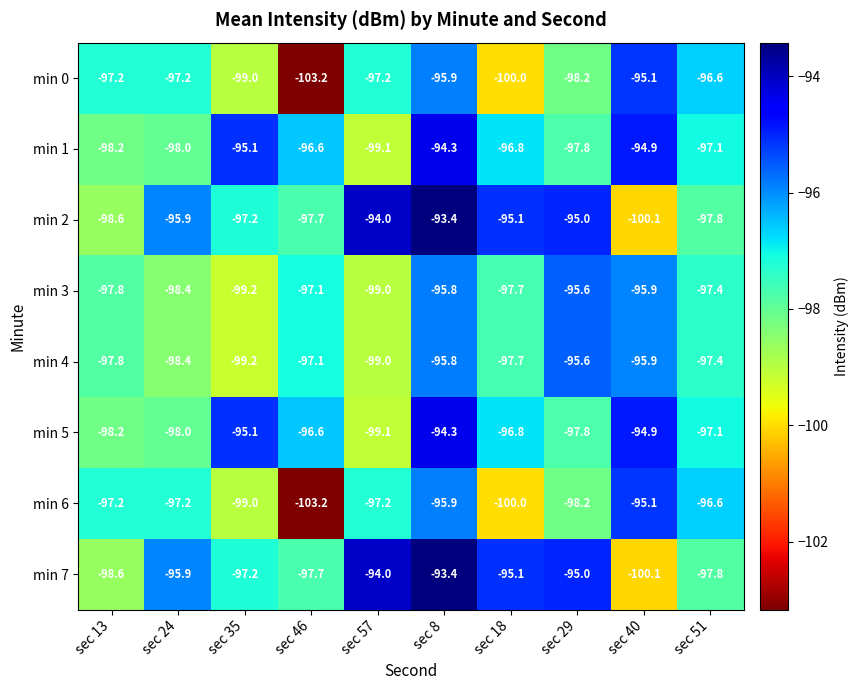

Is it true that min 2 equals -93.4 at sec 8?

True